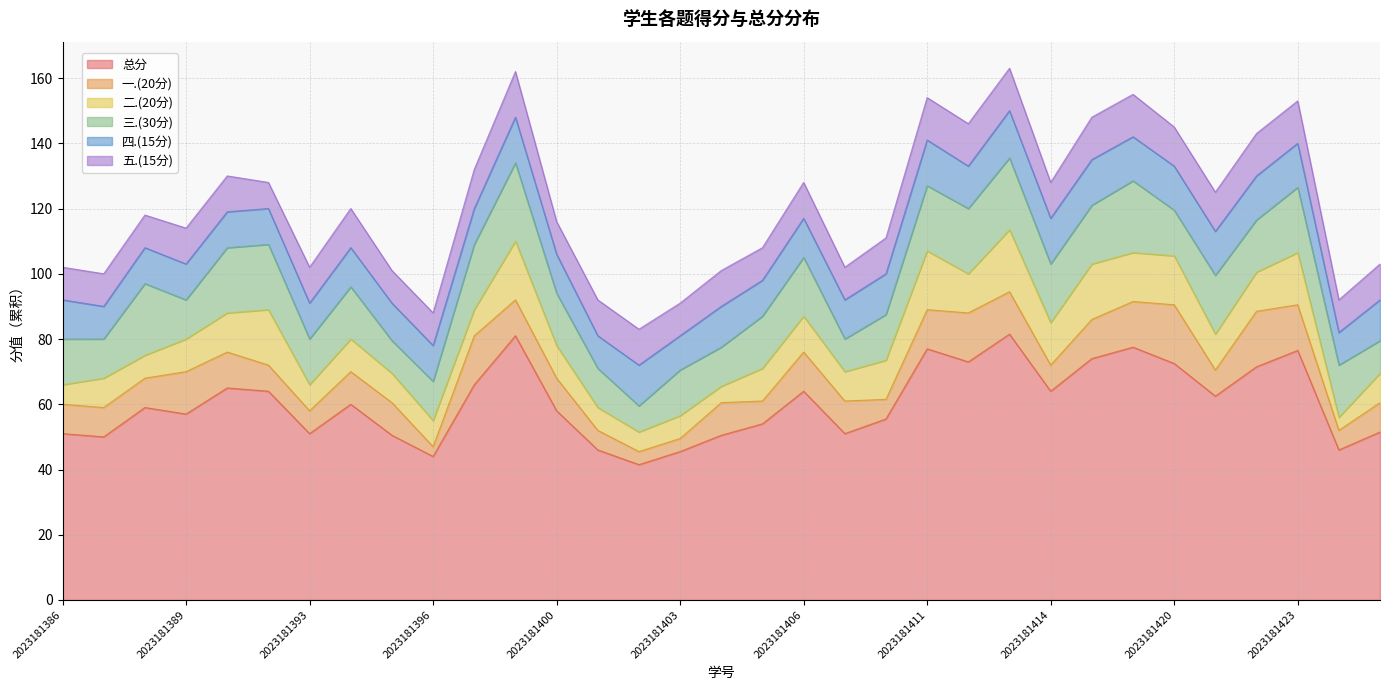

What is the total value across all series at 2023181412?

146.0